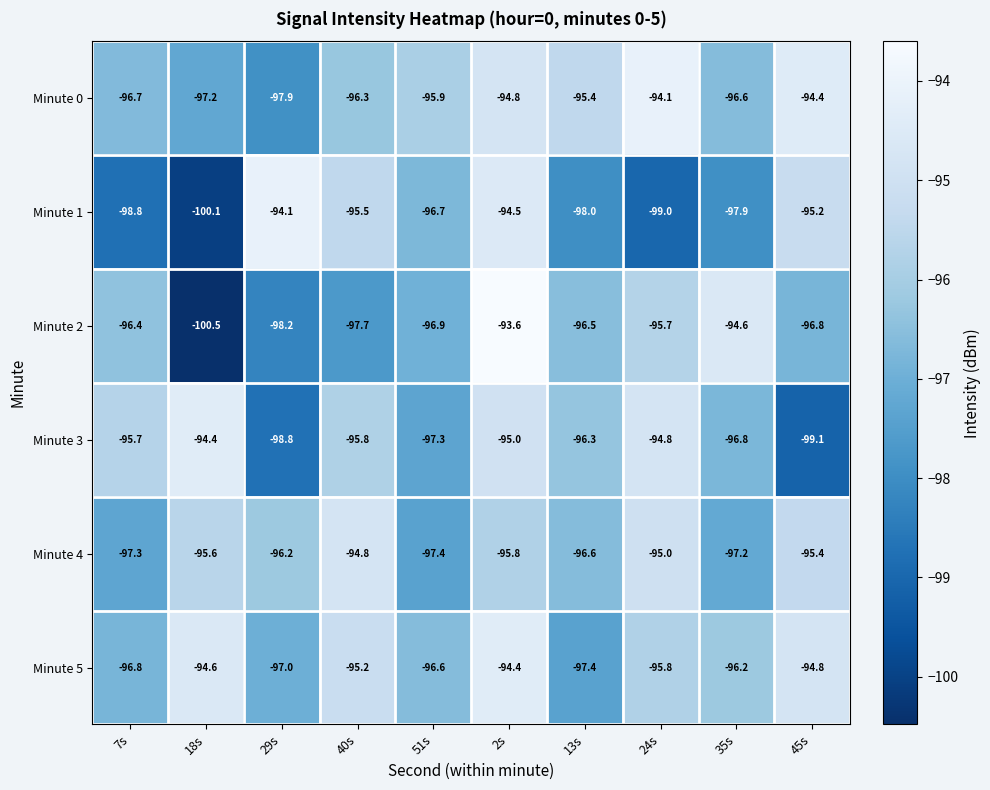

What is the difference between the second highest and minimum values in the Minute 4 series?

2.4